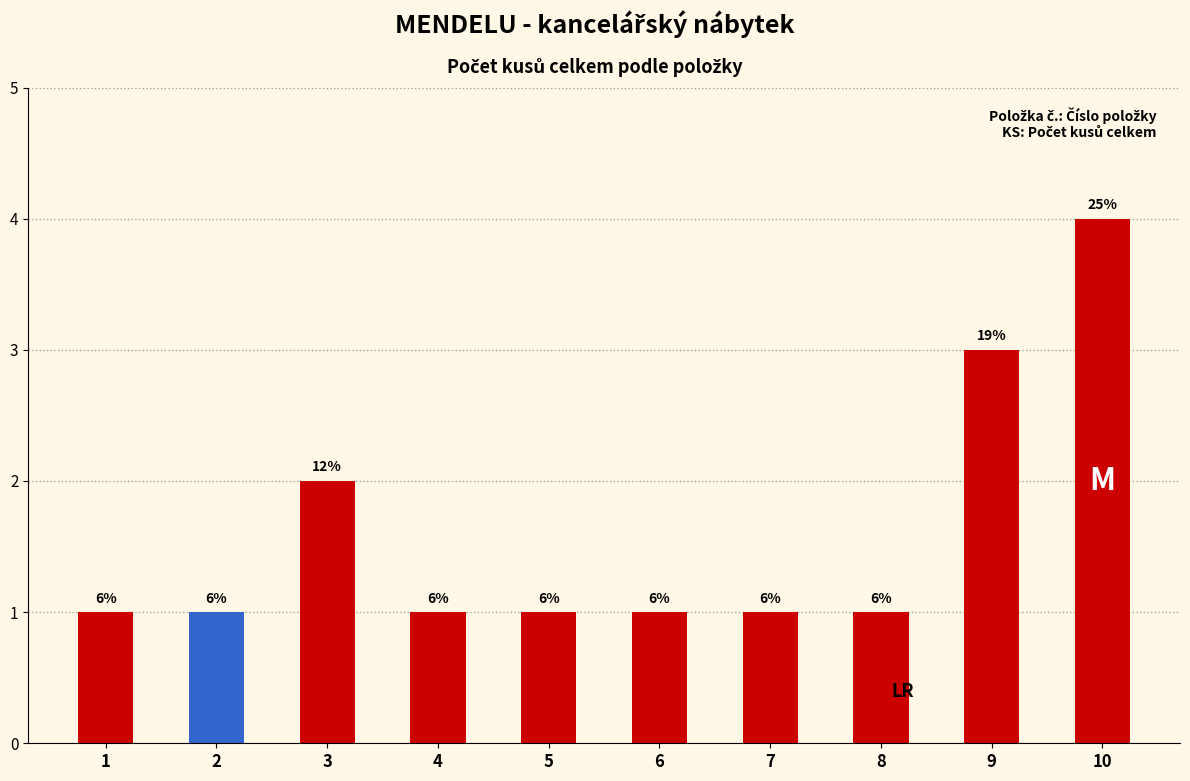

What is the sum of all values?

16